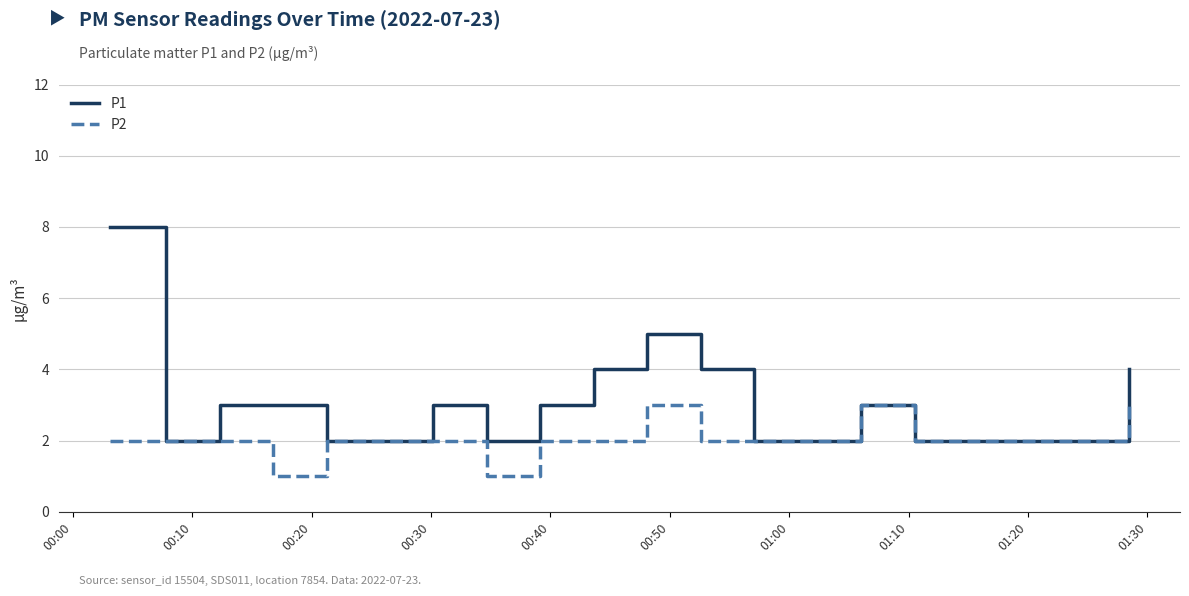

Rank the series by their maximum value, from lowest to highest.

P2, P1